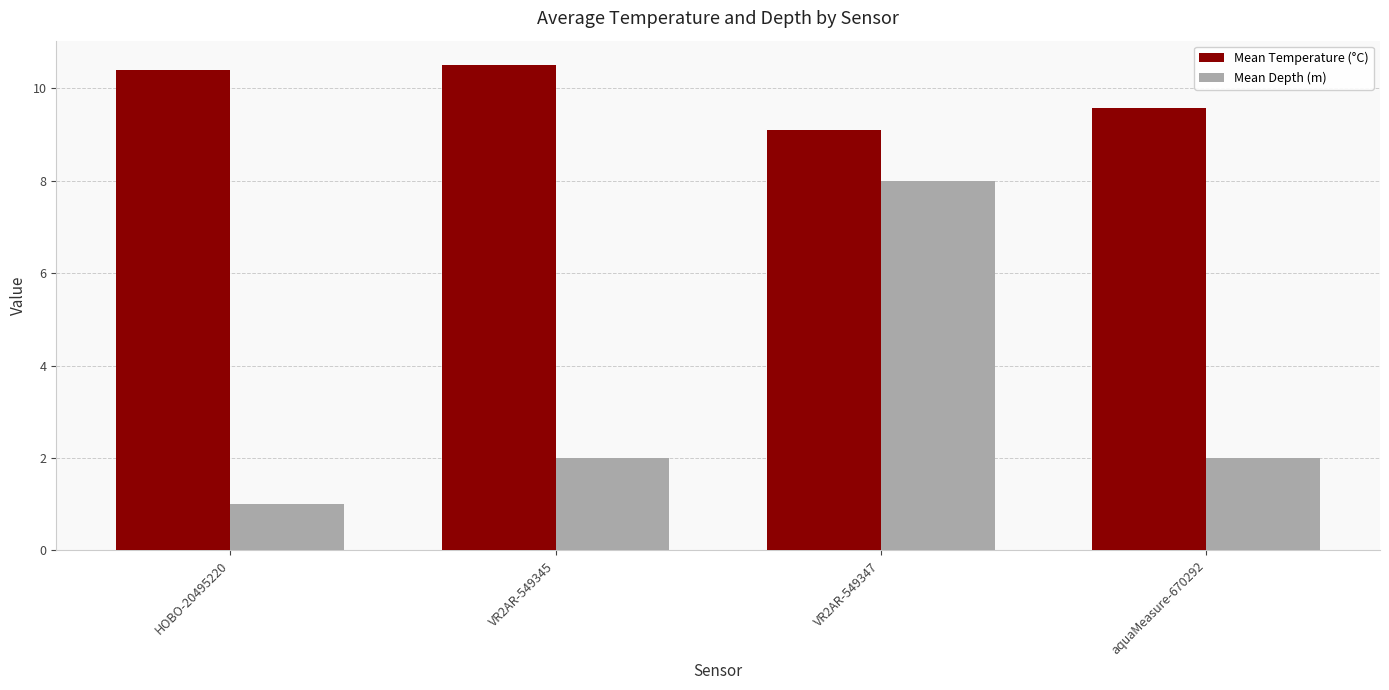

What is the lowest value of the Mean Depth (m) series?

1.0